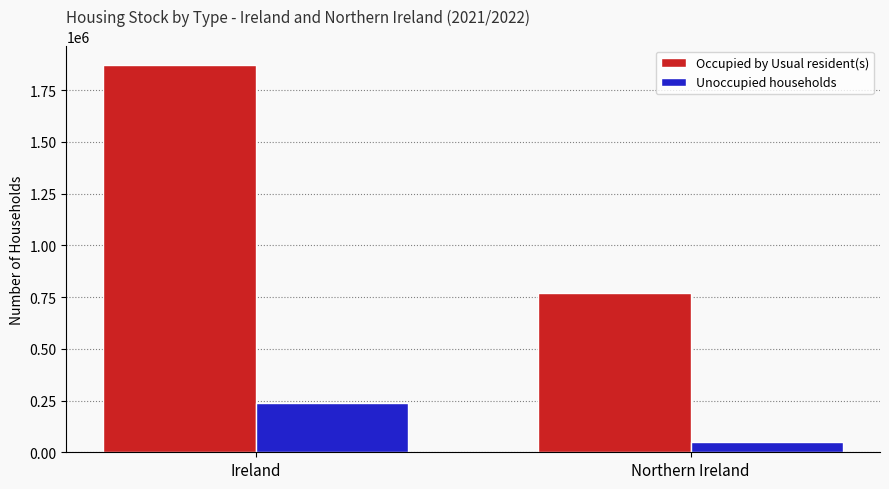

The Unoccupied households series shows 81709 at Ireland. True or false?

False